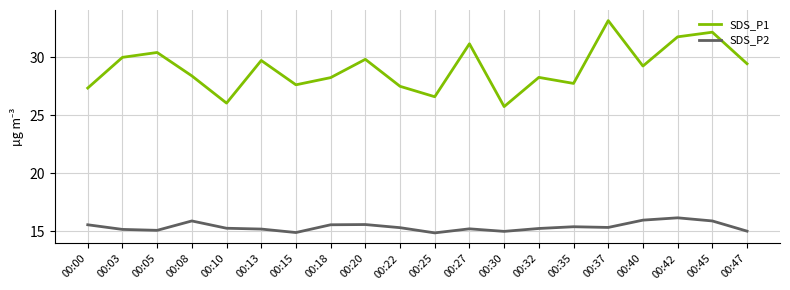

Which series has the widest spread of values?

SDS_P1